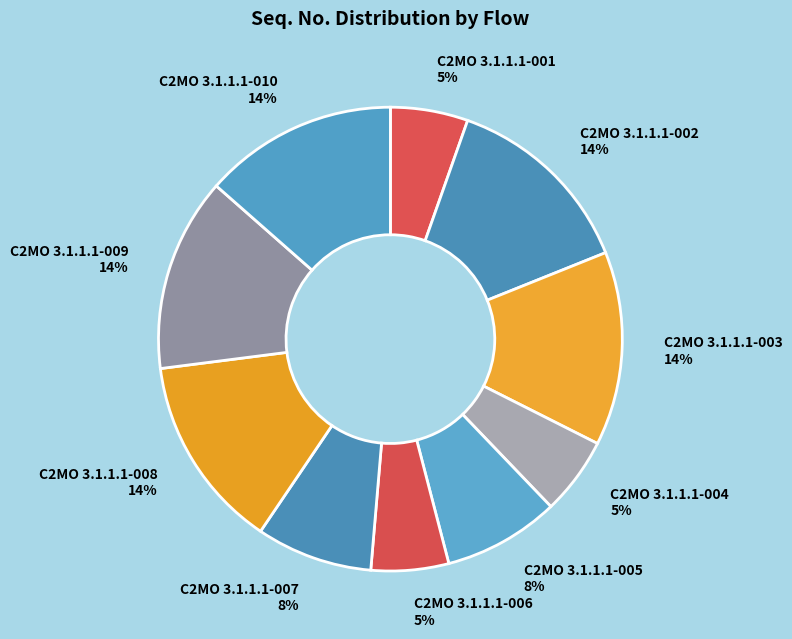

The C2MO 3.1.1.1-001 slice represents 5% of the pie. True or false?

True